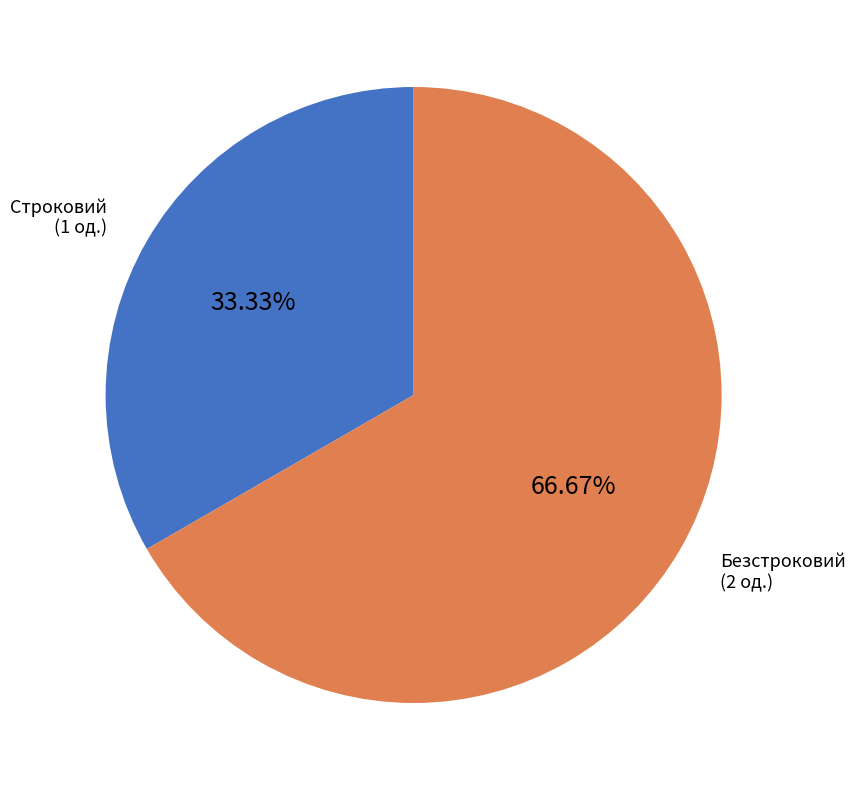

Between Безстроковий and Строковий, which is larger?

Безстроковий